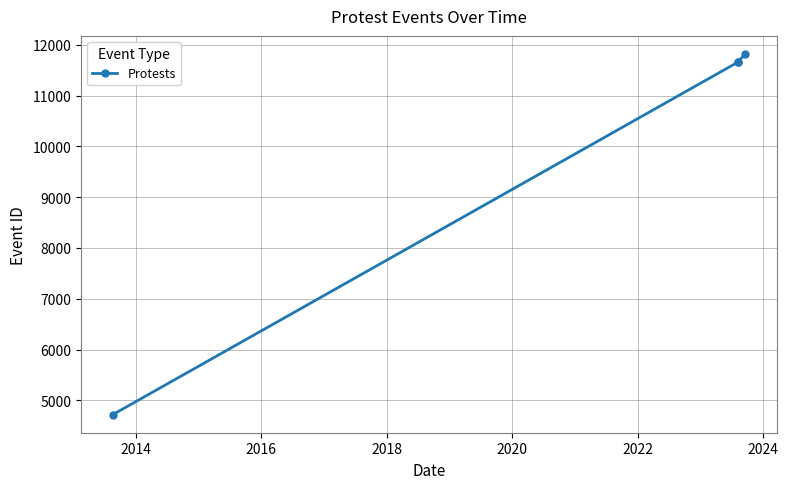

What is the sum of all values?

39861